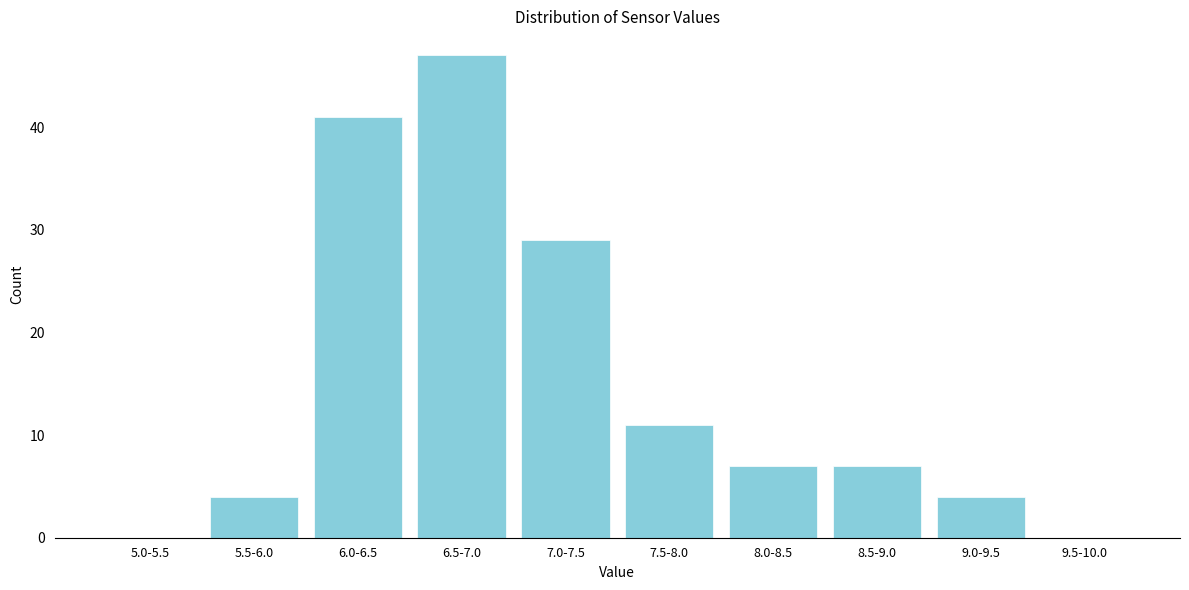

Reading left to right, transcribe all the data shown in this chart.

5.0-5.5=0	5.5-6.0=4	6.0-6.5=41	6.5-7.0=47	7.0-7.5=29	7.5-8.0=11	8.0-8.5=7	8.5-9.0=7	9.0-9.5=4	9.5-10.0=0